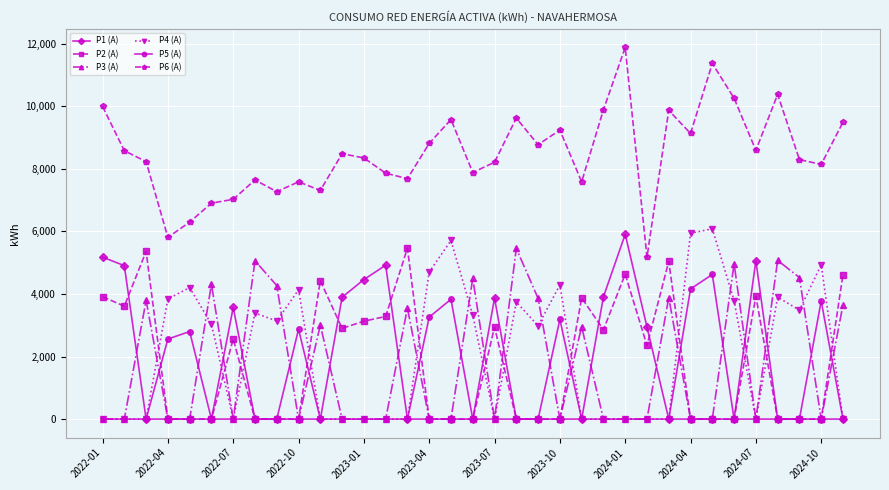

What are all the series names shown in the legend?

P1 (A), P2 (A), P3 (A), P4 (A), P5 (A), P6 (A)